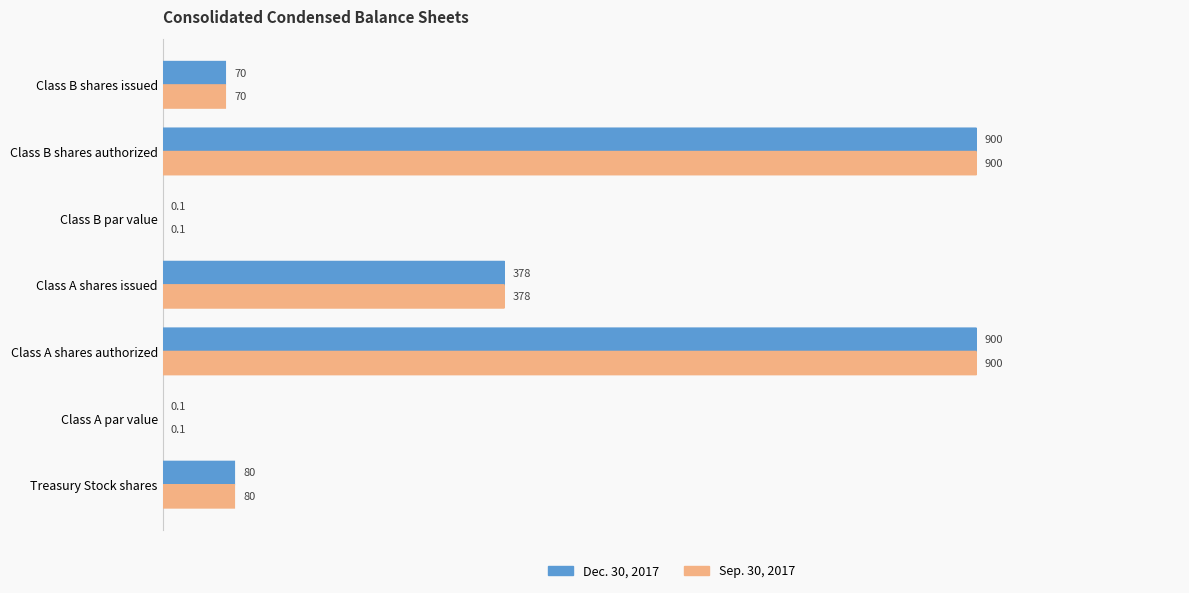

How many distinct data groups are displayed?

2